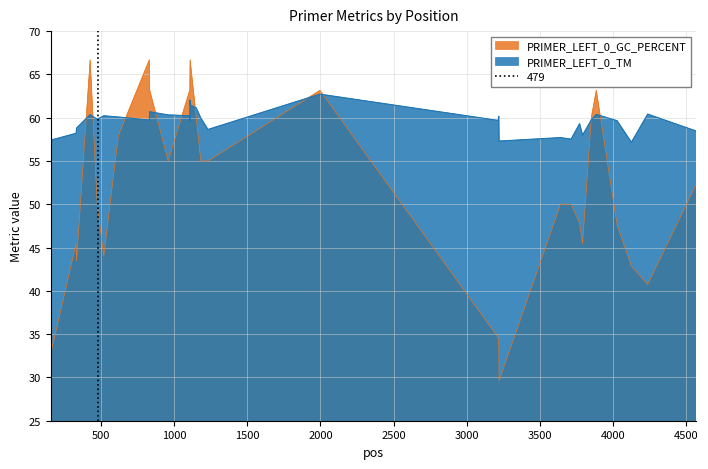

What is the maximum value for PRIMER_LEFT_0_GC_PERCENT?

66.7